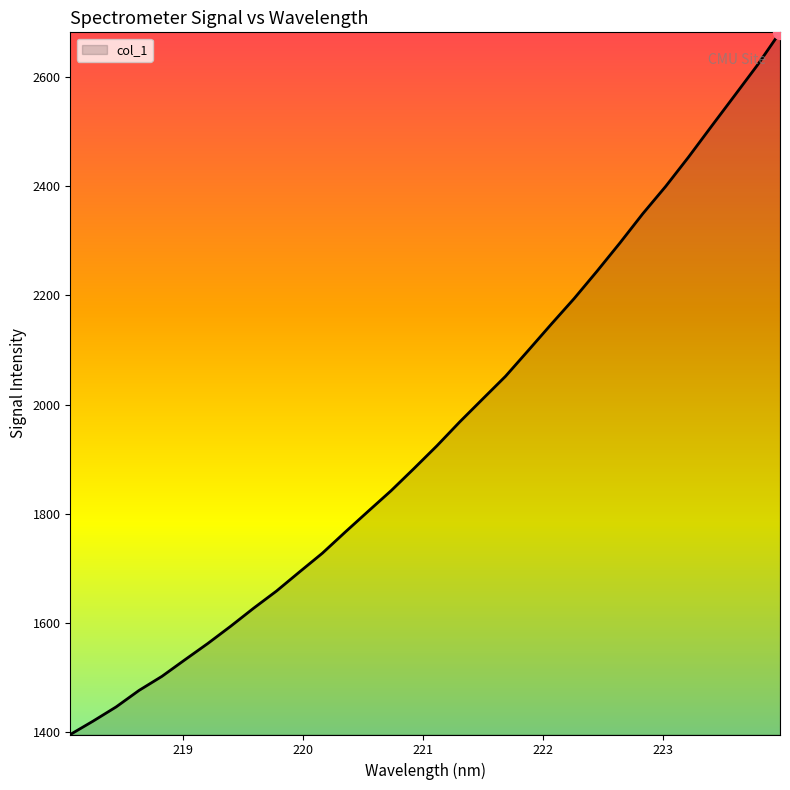

What is the maximum value shown in the chart?

2682.3